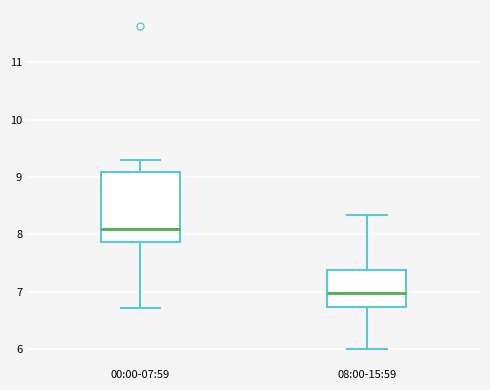

Reading left to right, read every box against the y-axis: the position of its median line, the range the box covers, and the ends of its whiskers. The values are not printed on the chart, so give them approximately, as read against the axis.

00:00-07:59: median 8.1, box 7.9 to 9.1, whiskers 6.7 to 9.3
08:00-15:59: median 7.0, box 6.7 to 7.4, whiskers 6.0 to 8.3